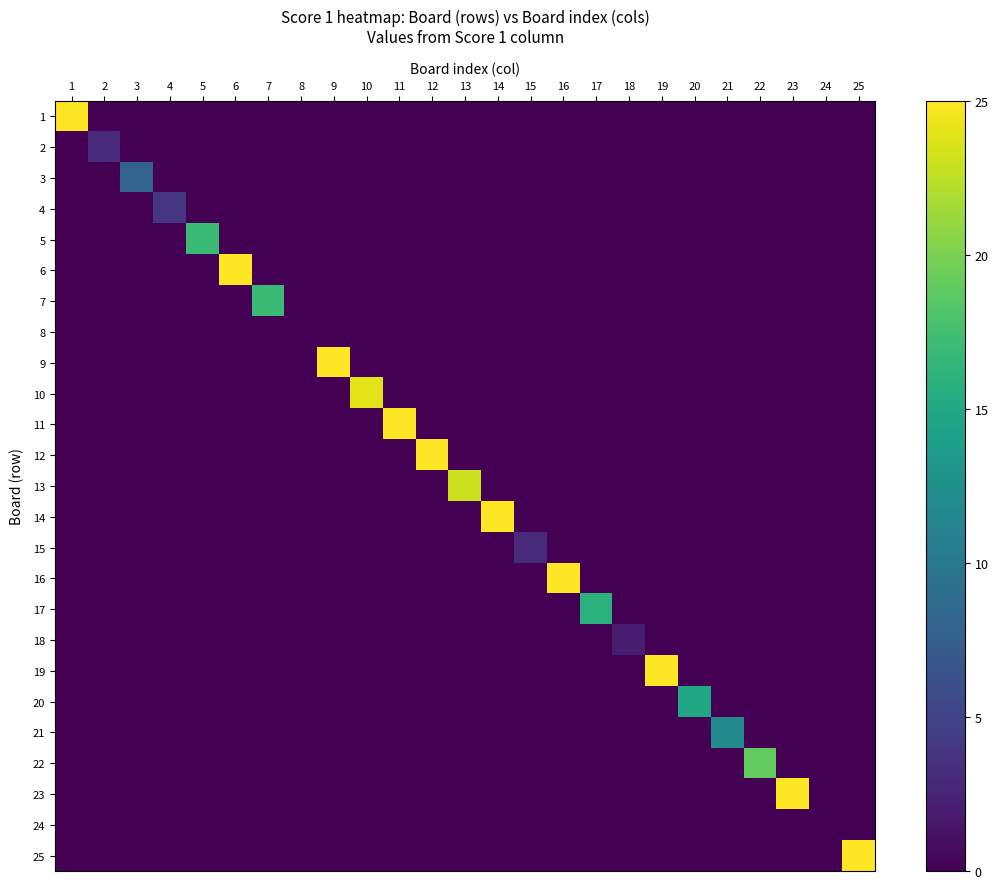

At how many categories does at least one series exceed 7?

19